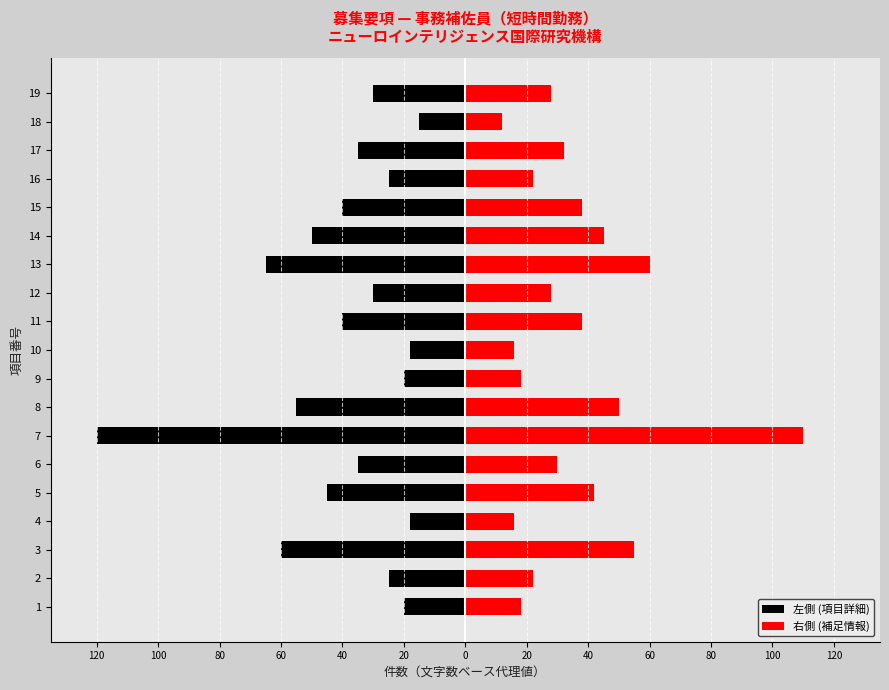

What is the total value across all series at 18?

-3